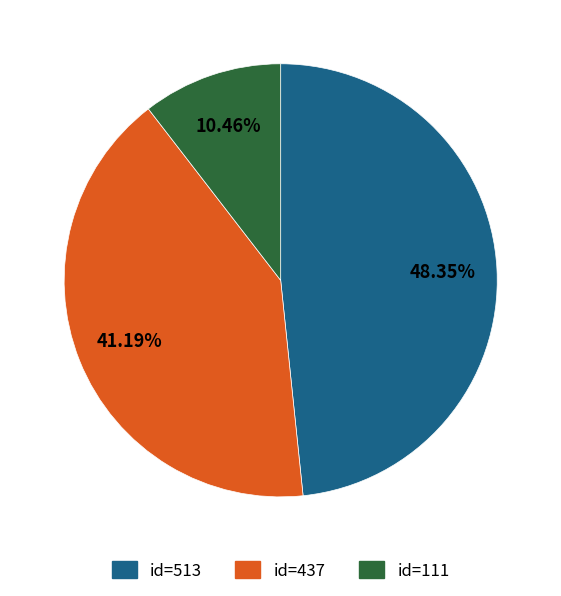

Which slice is the largest?

id=513